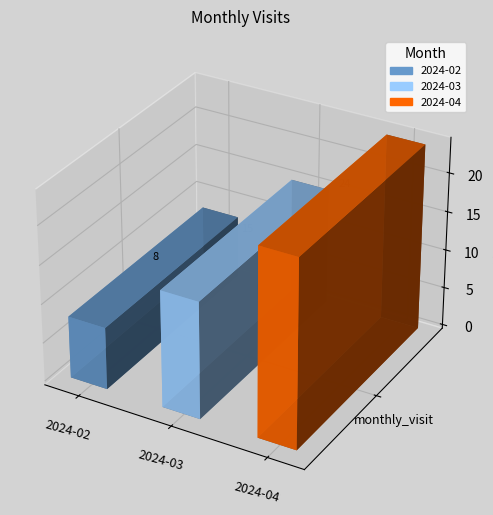

Is it true that the value at 2024-02 is 14?

False